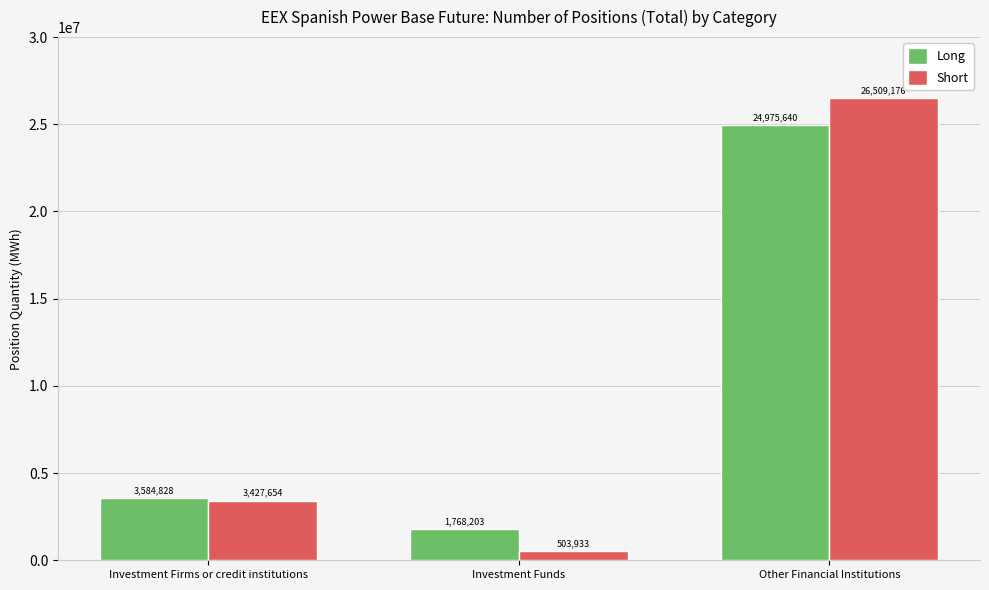

Does the chart contain any negative values?

No